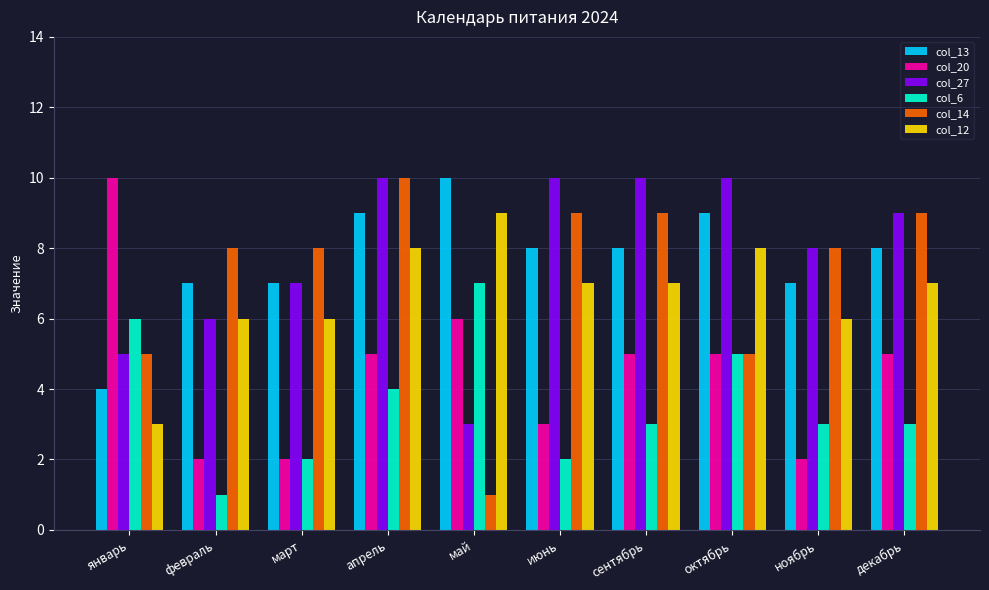

How many distinct data groups are displayed?

6